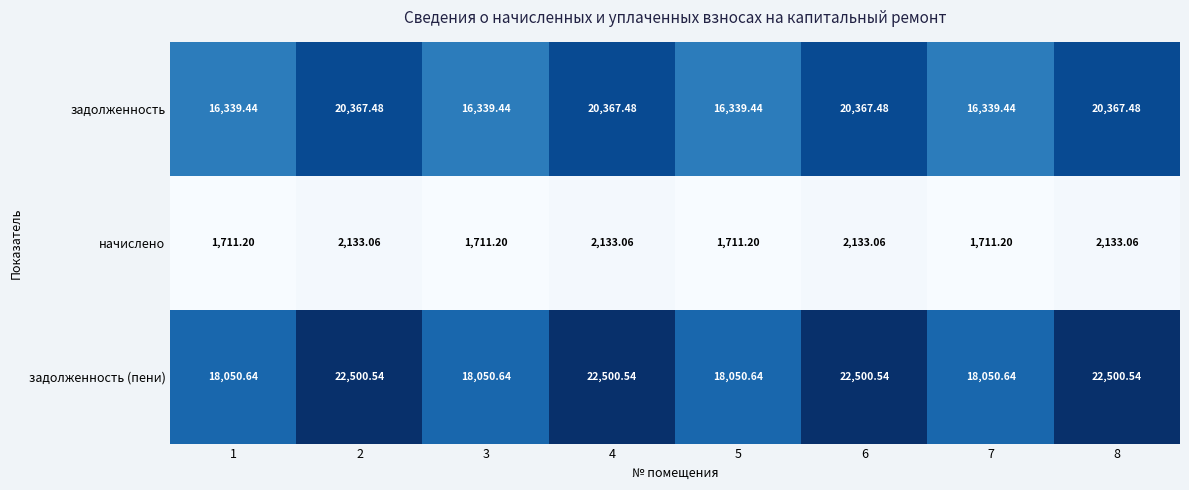

Which series has the largest total across all categories?

задолженность (пени)